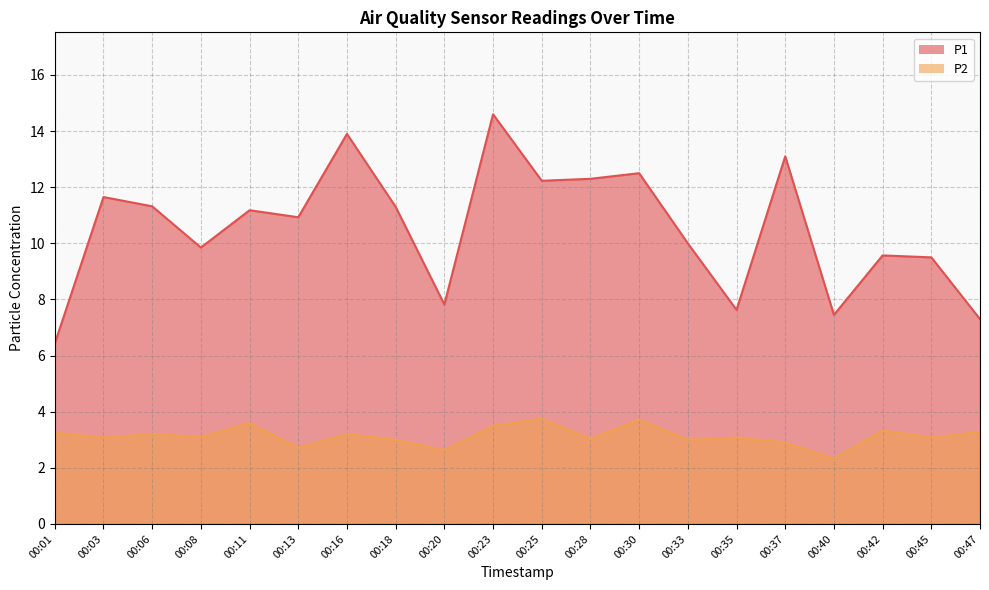

How many interior local valleys does the P2 series have?

8